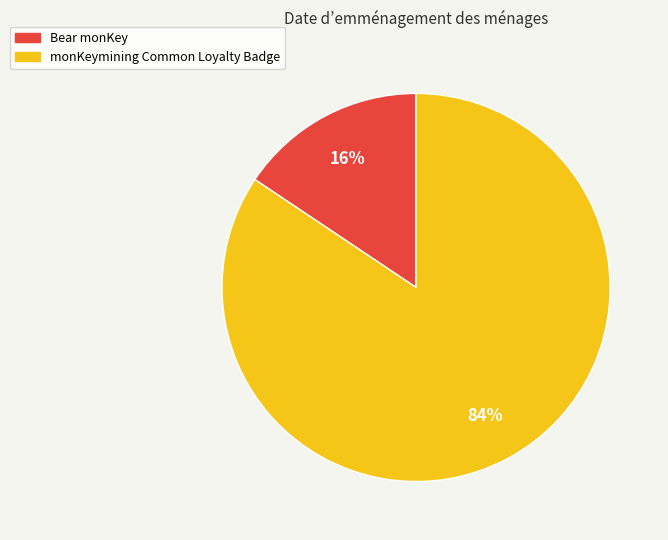

Which category accounts for the majority?

monKeymining Common Loyalty Badge